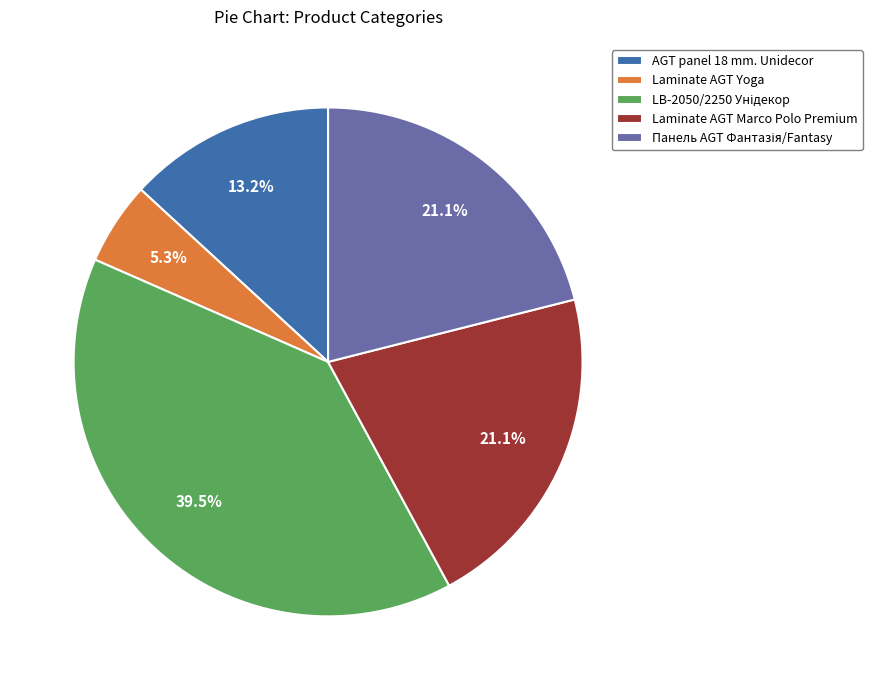

Does AGT panel 18 mm. Unidecor represent more than half of the total?

No